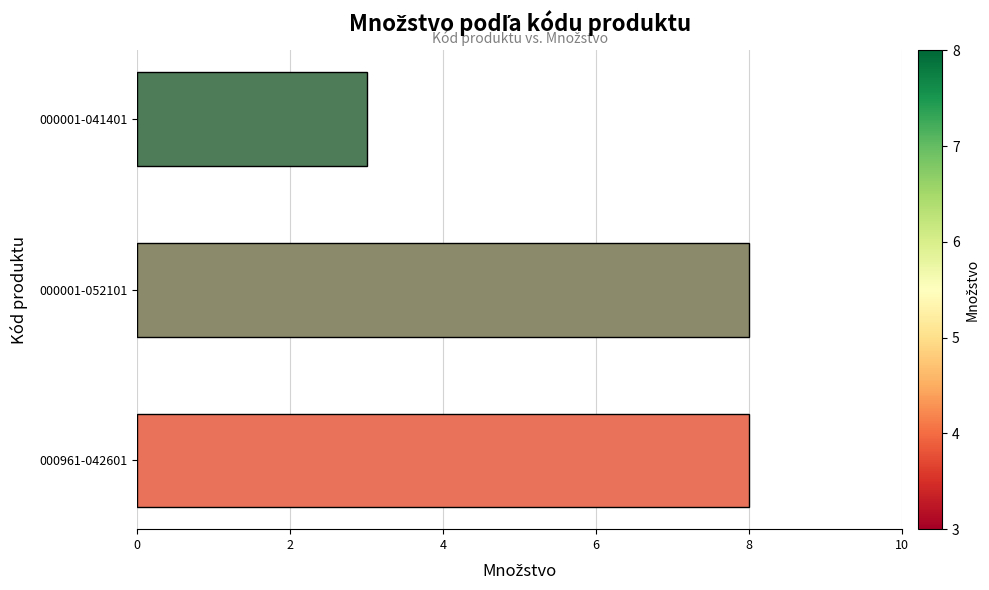

Where is the data nearest to the value 5?

000001-041401